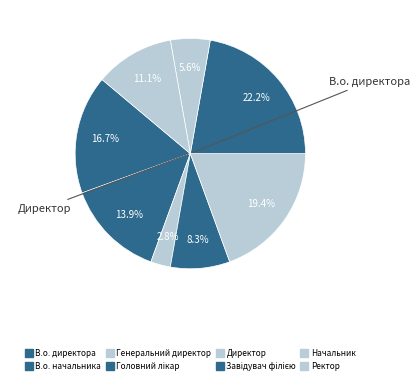

How many slices are in this pie chart?

8